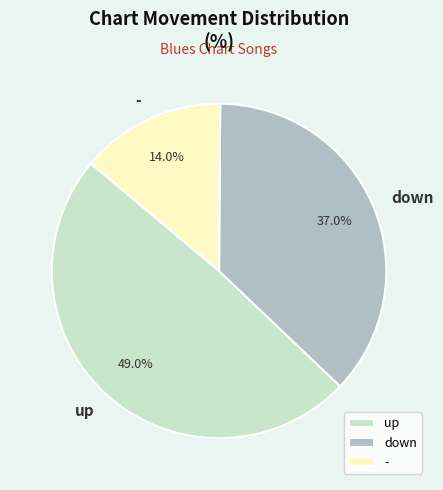

Is it true that up is 49% of the pie?

True